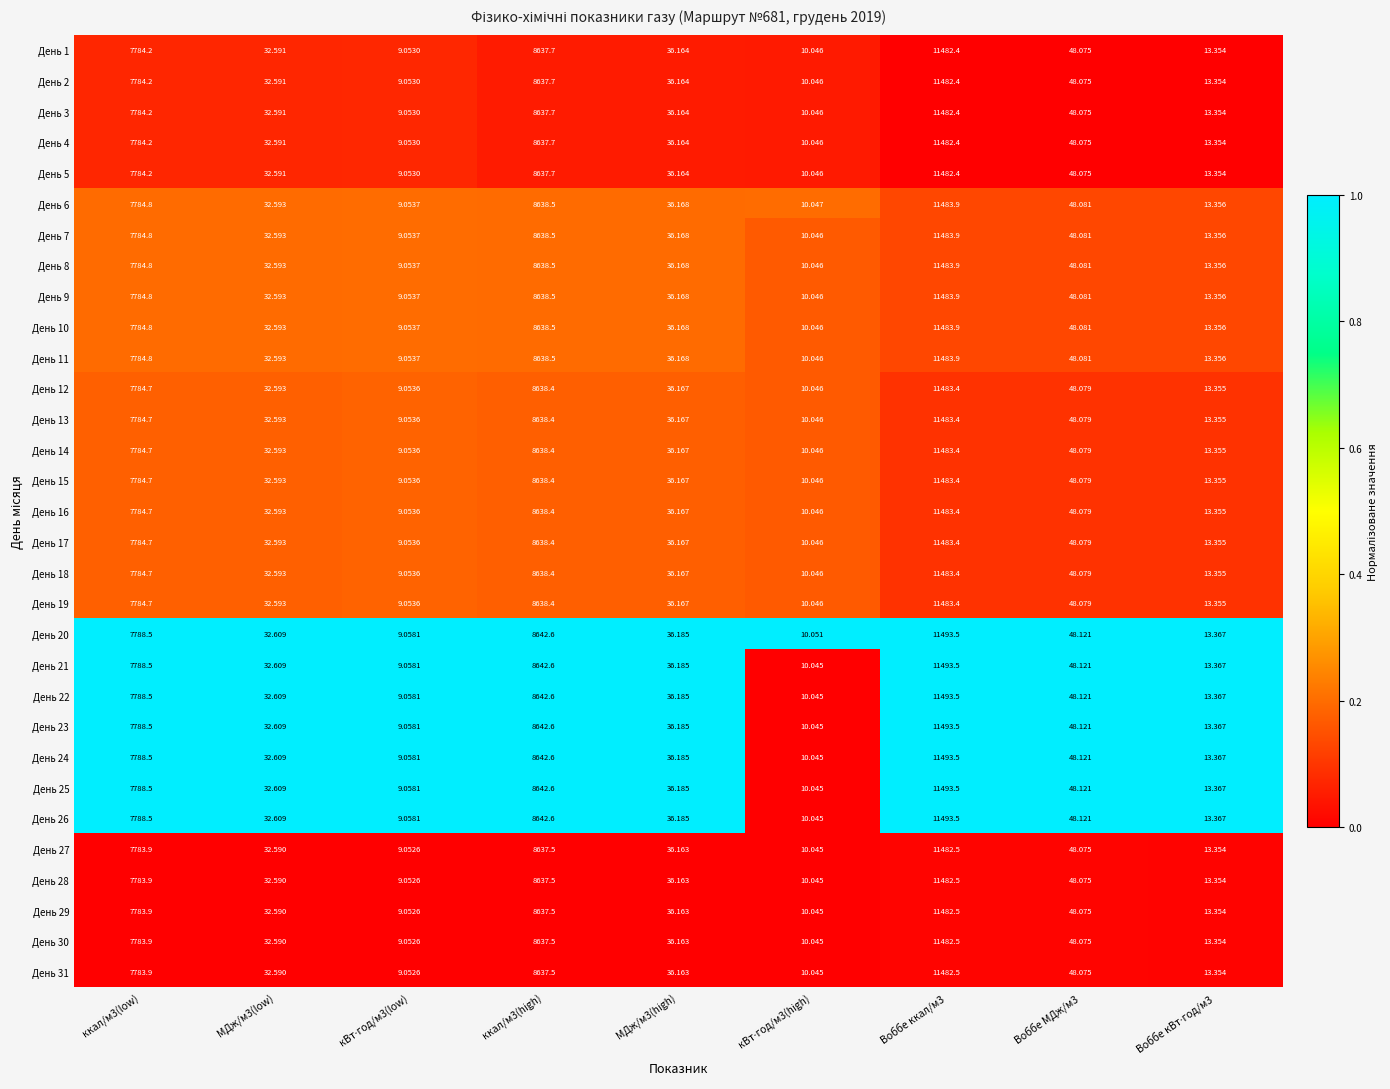

Is the value of День 8 at ккал/м3(high) greater than the value of День 7 at МДж/м3(low)?

Yes